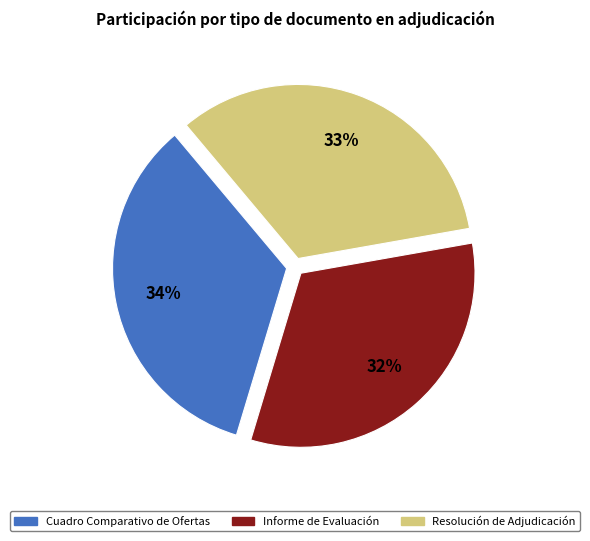

The Informe de Evaluación slice represents 32% of the pie. True or false?

True